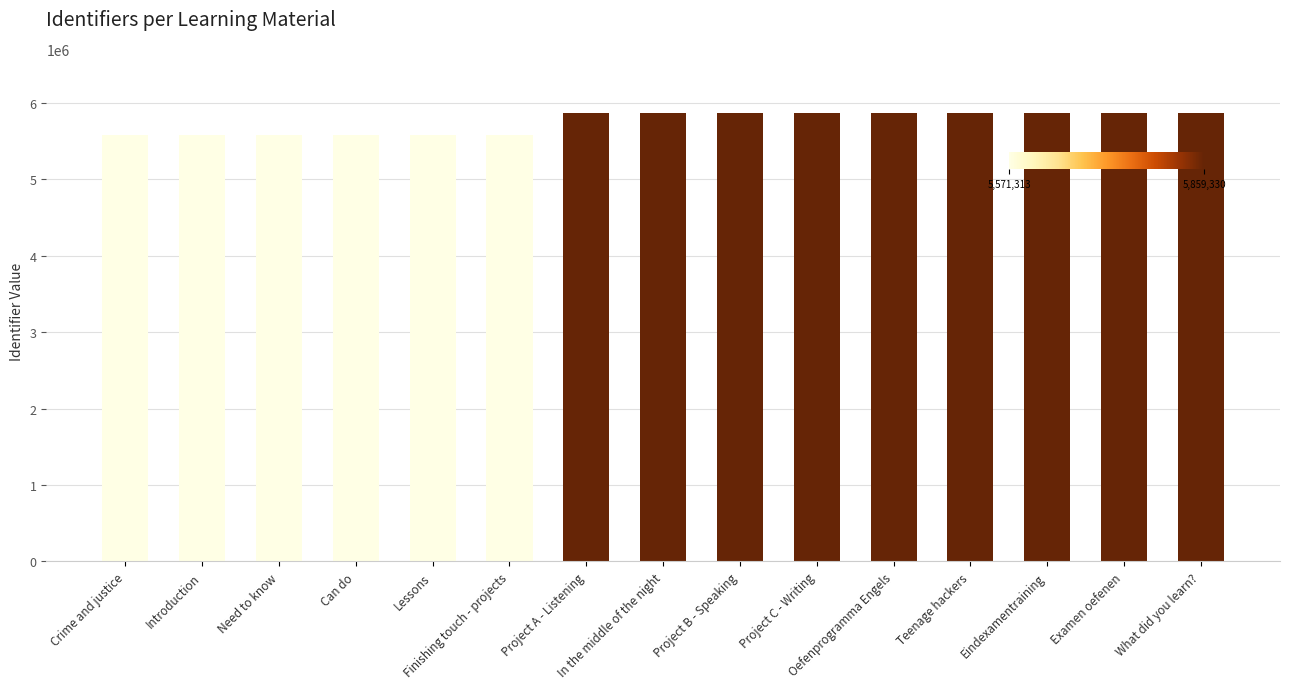

What is the smallest value displayed?

5571313